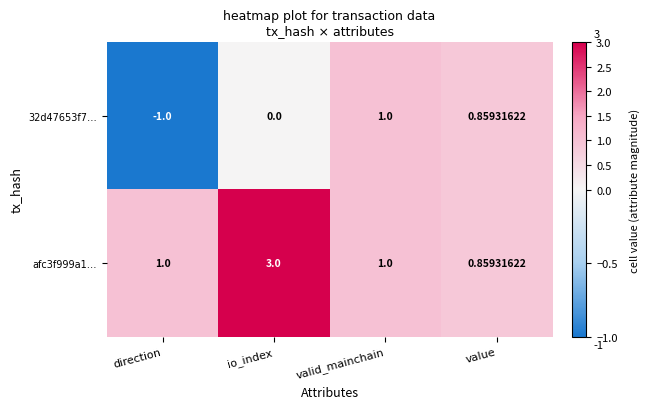

At which label is 32d47653f7… closest to 0?

io_index